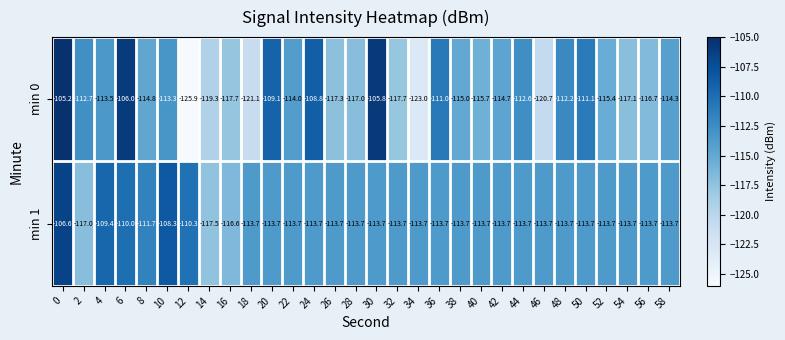

What is the difference between the min 0 values at 12 and 54?

8.8